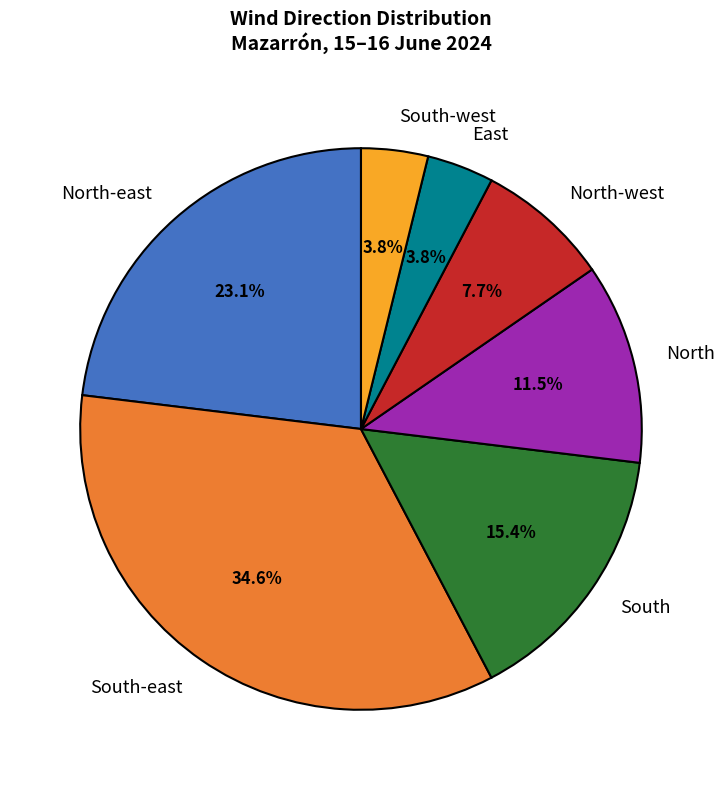

The North-east slice represents 23% of the pie. True or false?

True